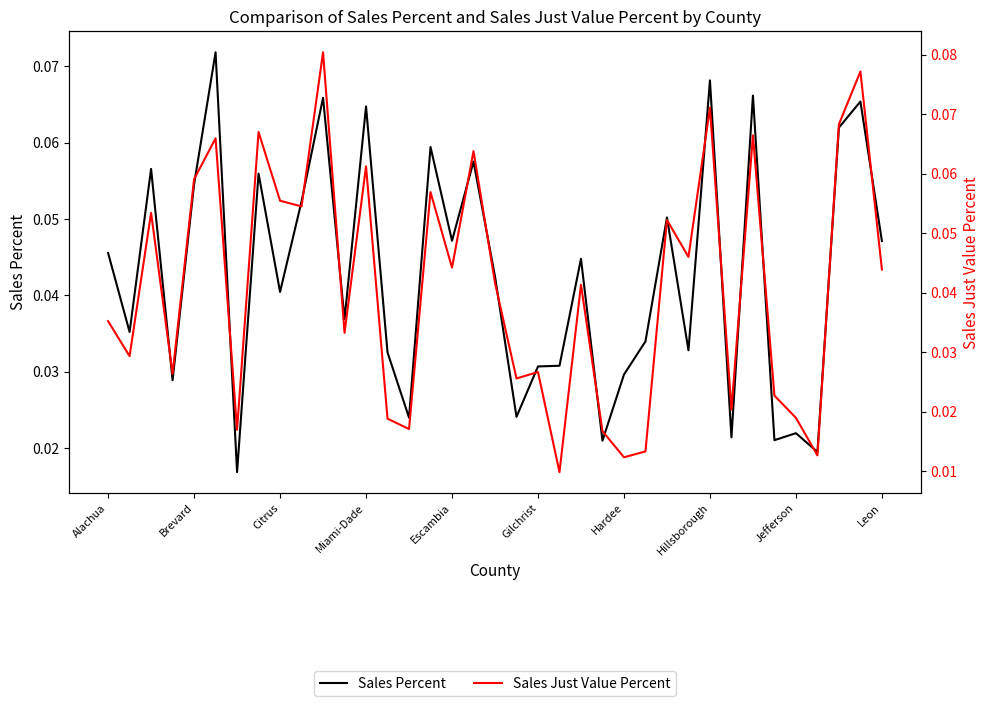

Which series has the widest spread of values?

Sales Just Value Percent